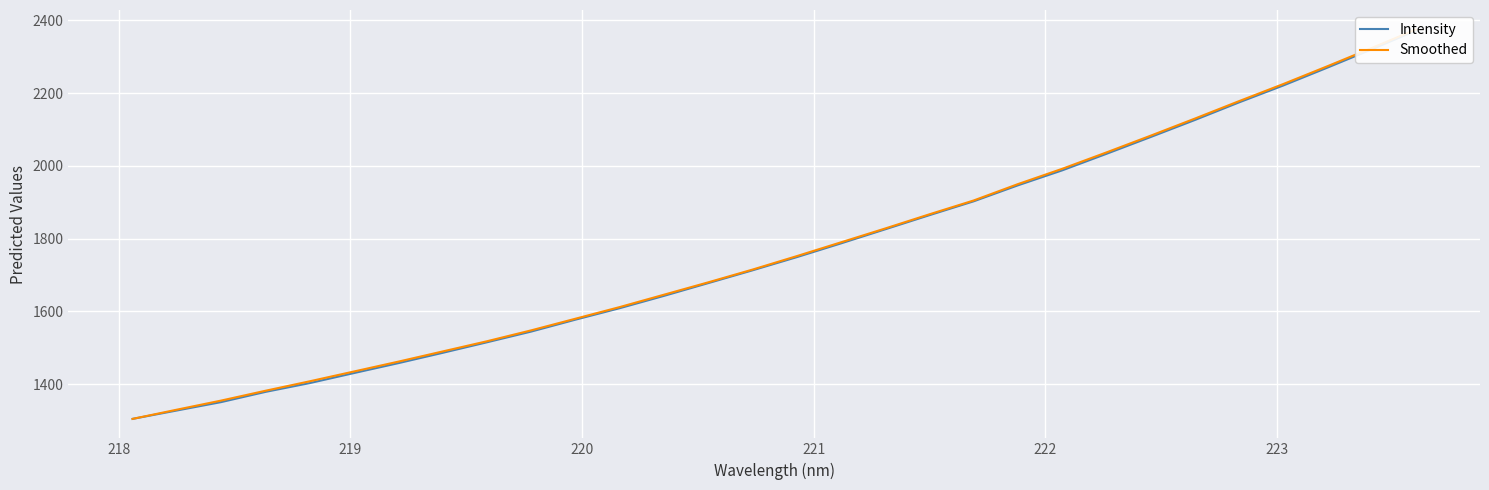

Reading left to right, transcribe all the data shown in this chart.

Intensity: 1304.7	1327.7	1350.8	1378.9	1403.1	1430.7	1457.8	1486.2	1515.2	1544.6	1577.4	1608.9	1642.8	1677.8	1713.0	1749.2	1787.0	1825.8	1864.6	1902.7	1946.6	1987.7	2033.1	2079.3	2126.1	2174.5	2221.0	2270.1	2320.3	2371.7
Smoothed: 1304.7	1330.0	1355.0	1382.0	1408.0	1435.0	1462.0	1490.0	1518.0	1548.0	1580.0	1612.0	1646.0	1680.0	1715.0	1752.0	1790.0	1828.0	1867.0	1905.0	1950.0	1992.0	2037.0	2083.0	2130.0	2178.0	2225.0	2274.0	2324.0	2375.0